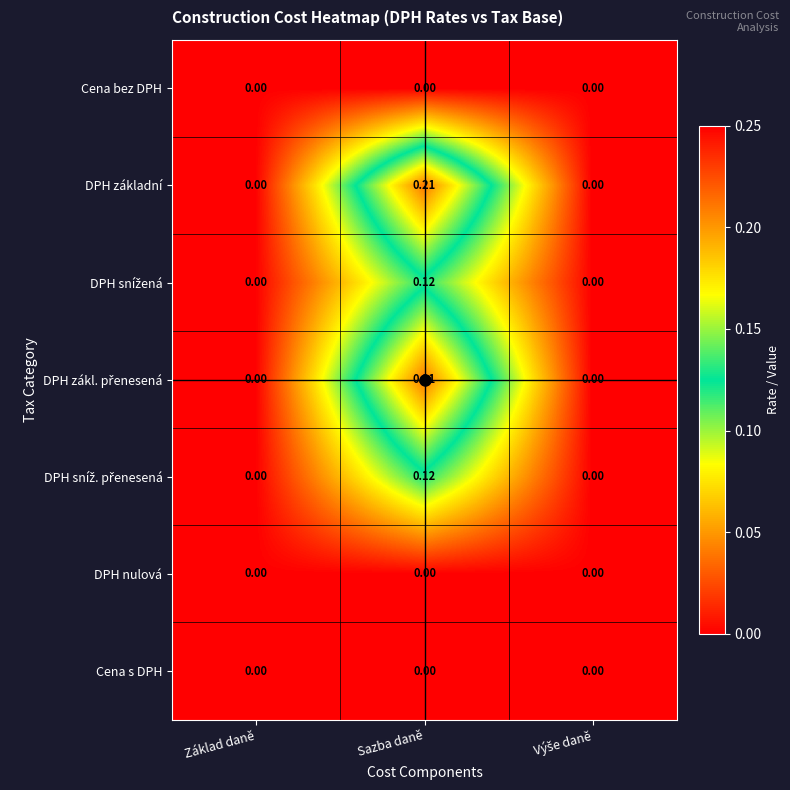

Which category has the highest value across all series?

Sazba daně